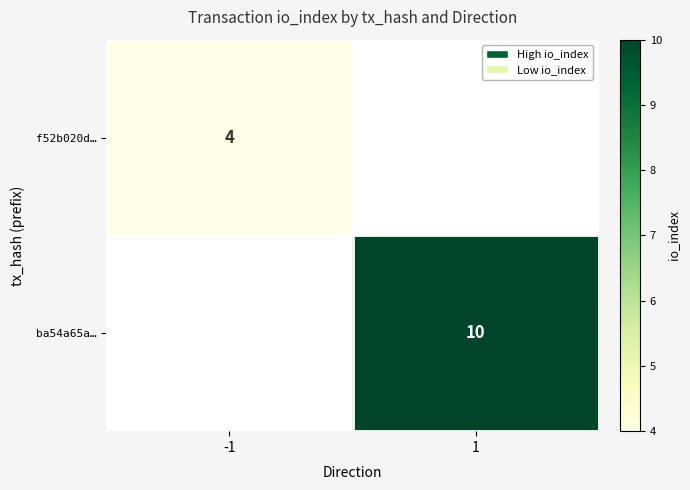

Is it true that ba54a65a… equals 10 at 1?

True